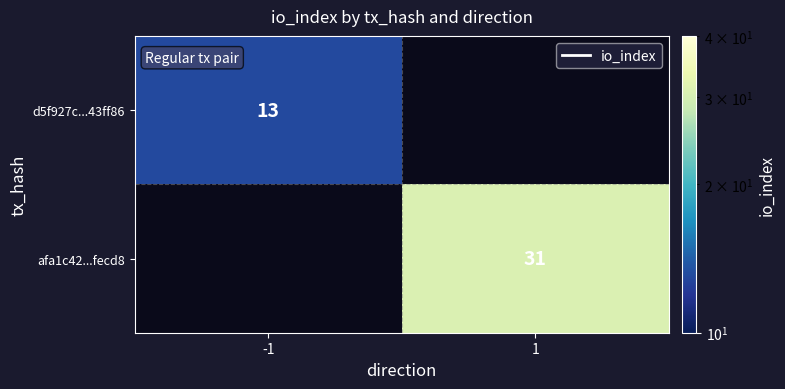

Count the number of categories in the chart.

2